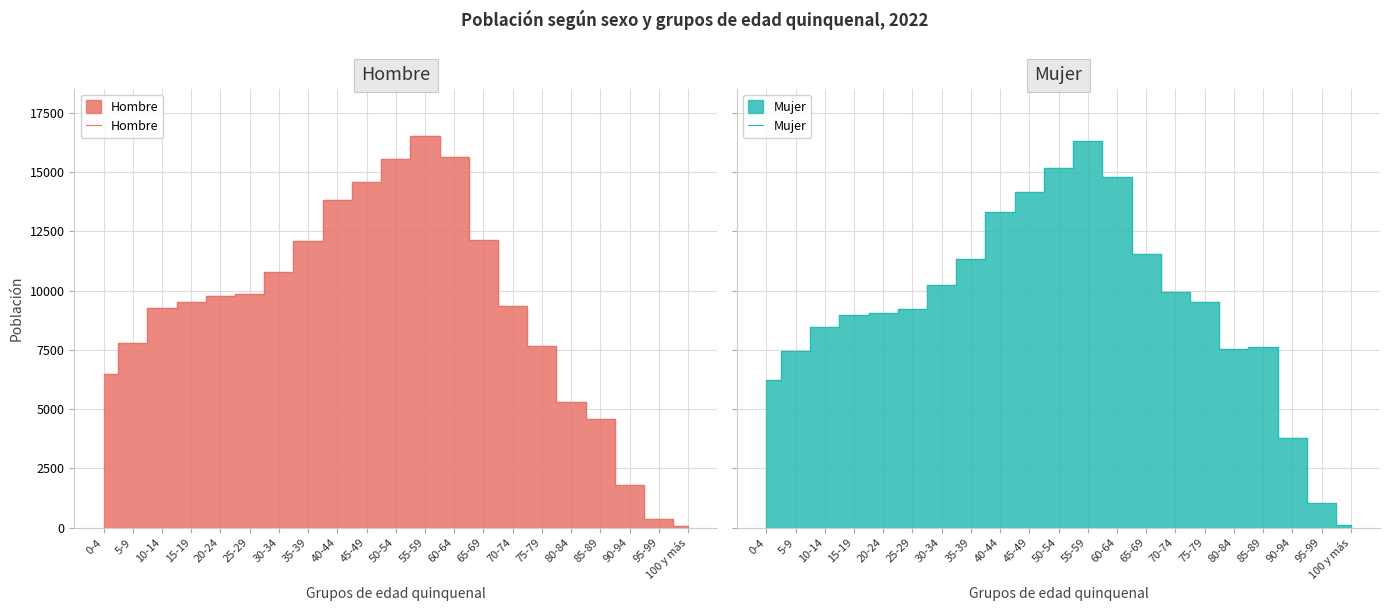

True or false: Mujer has a value of 1044 at 95-99.

True